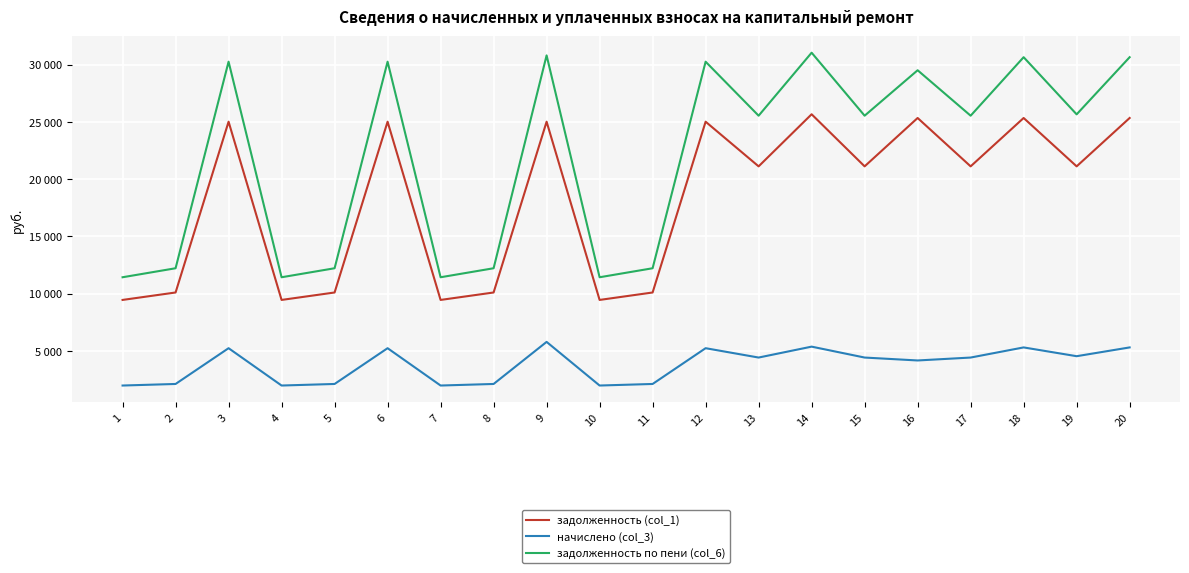

True or false: задолженность (col_1) has more than 2 interior local peaks.

True